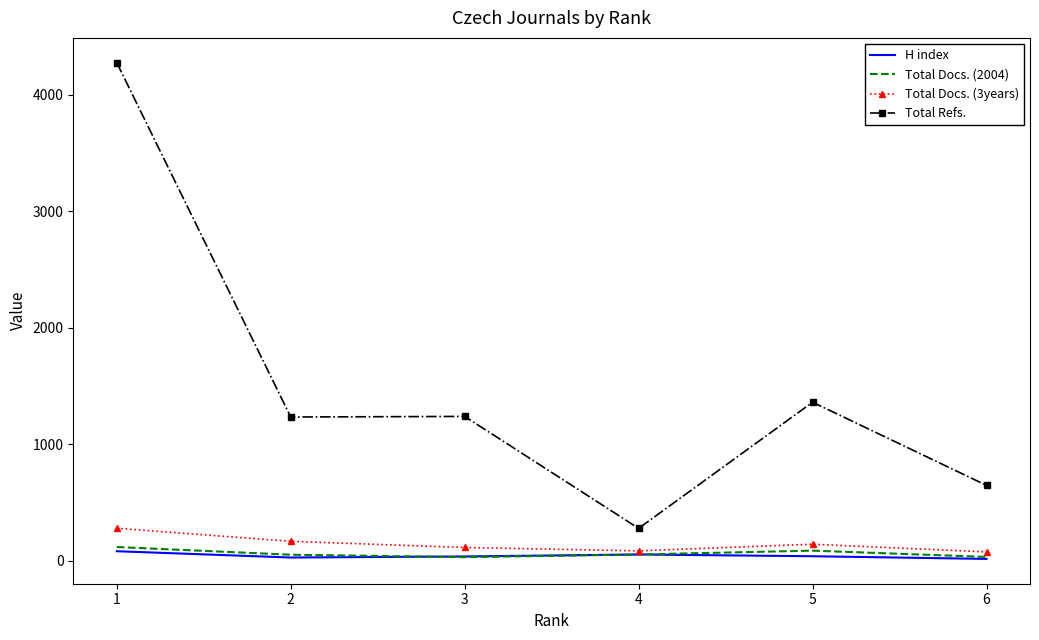

What are all the series names shown in the legend?

H index, Total Docs. (2004), Total Docs. (3years), Total Refs.